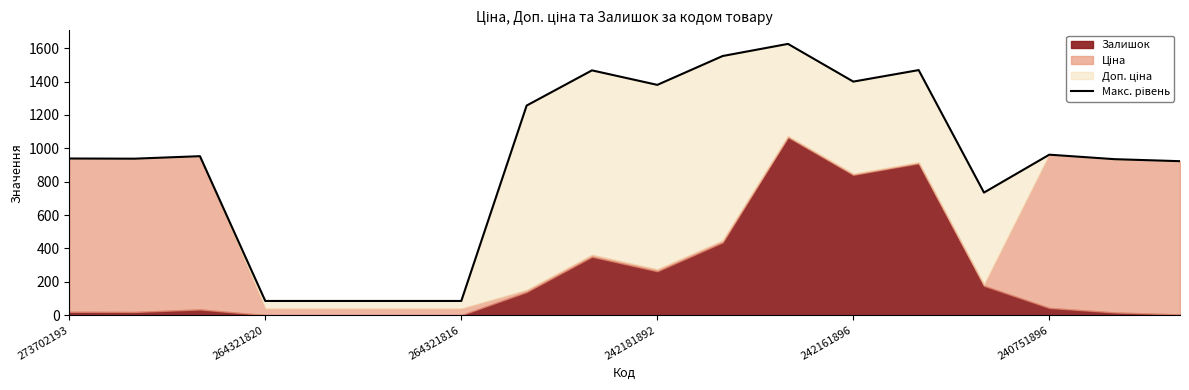

How many points are lower than both their immediate neighbors (excluding endpoints)?

4